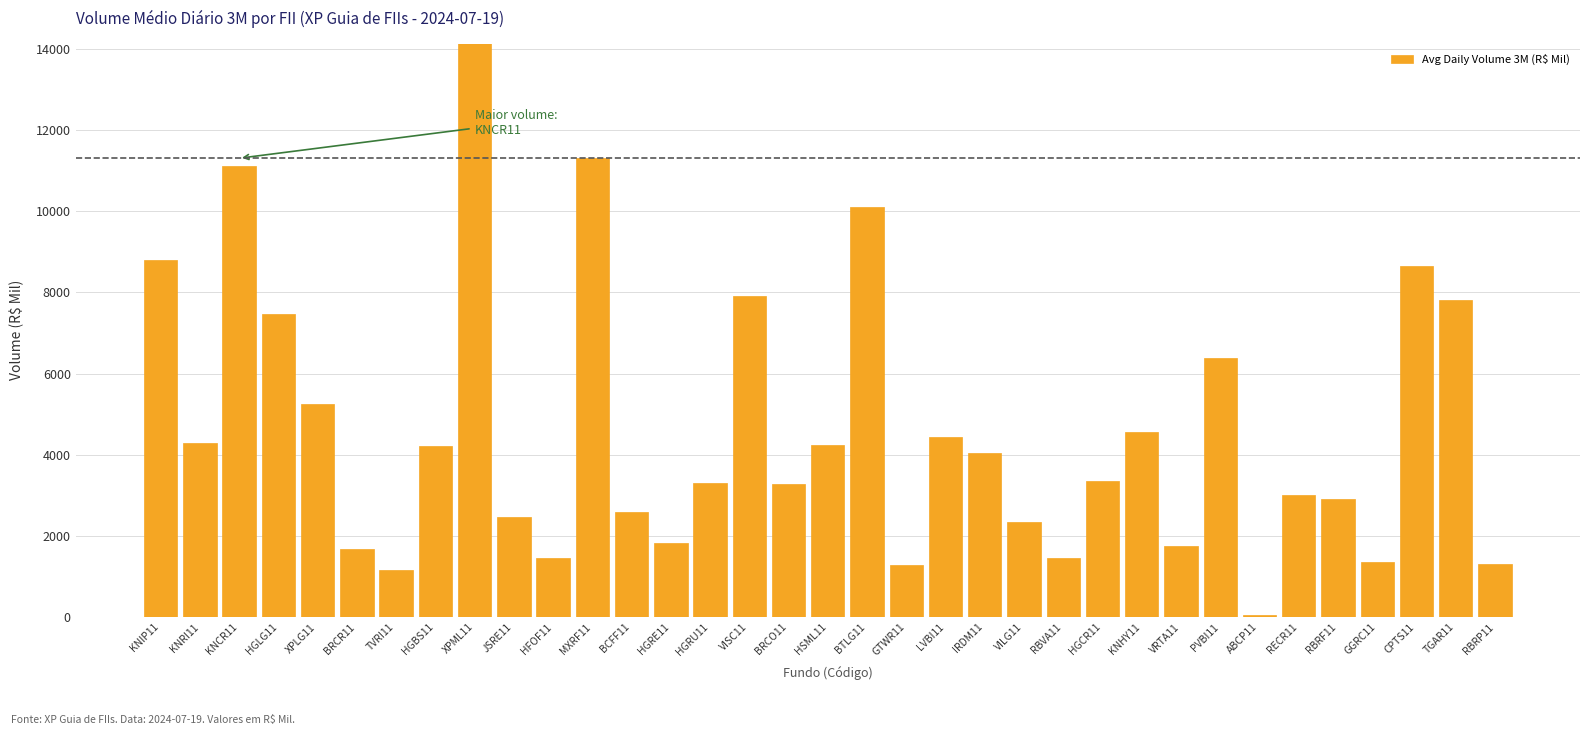

What is the difference between the second highest and second lowest values?

10149.0